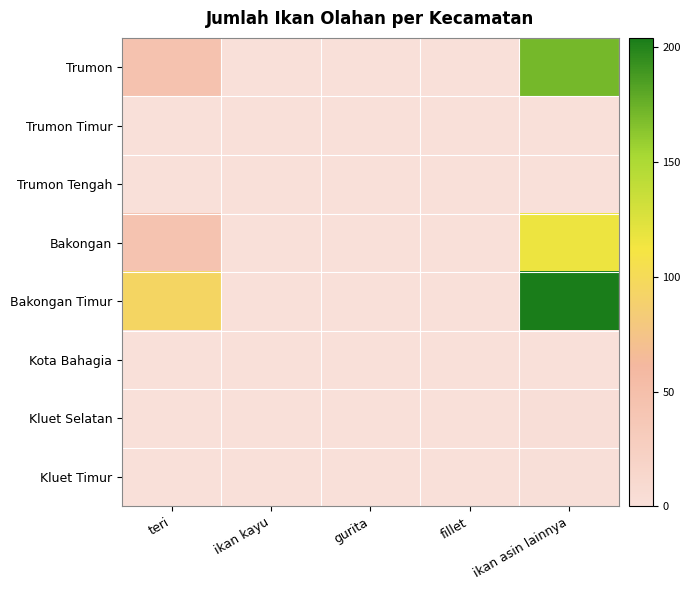

Which category has the lowest value across all series?

ikan kayu